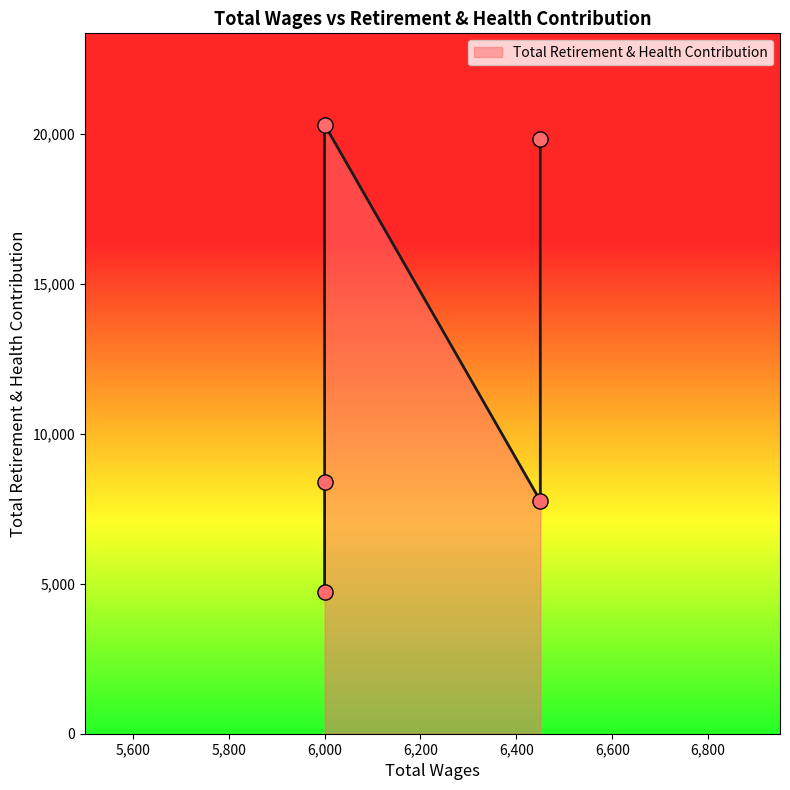

What is the change in value from 6450.0 to 6000.0?

+12546